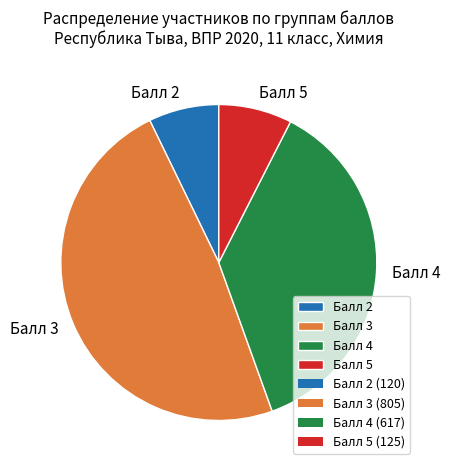

Is there any slice that represents more than half of the pie?

No